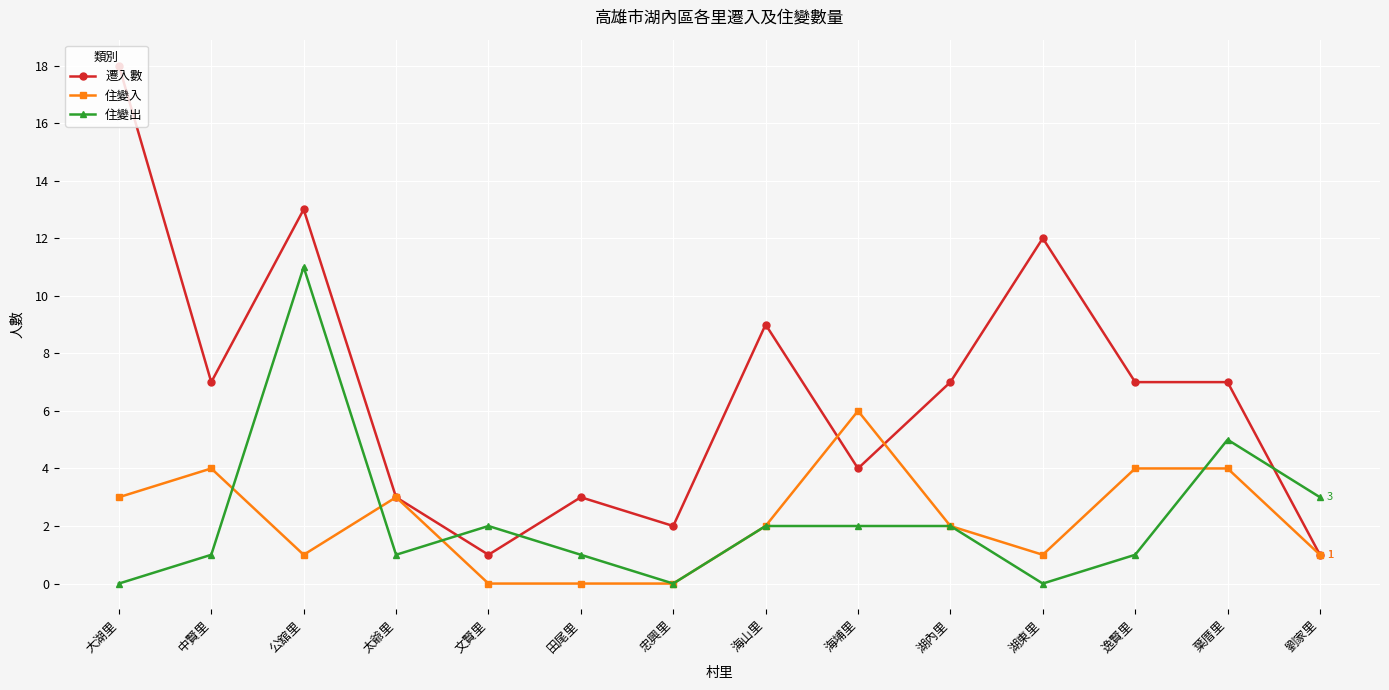

Where is the first local maximum for 遷入數?

公舘里